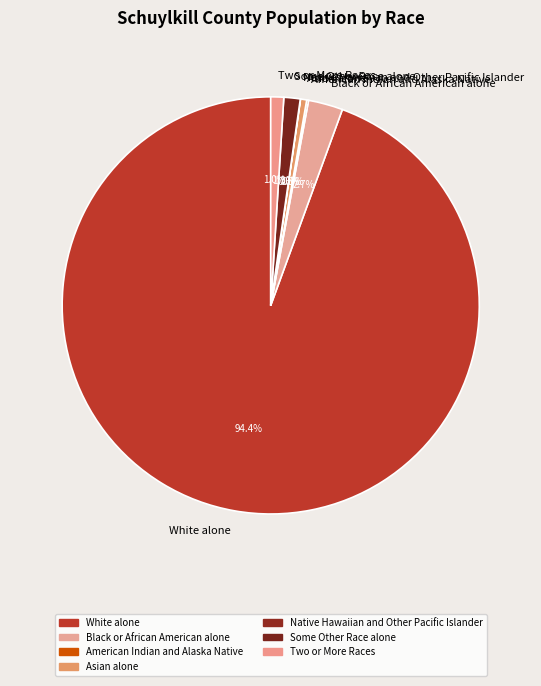

The Two or More Races slice represents 10% of the pie. True or false?

False